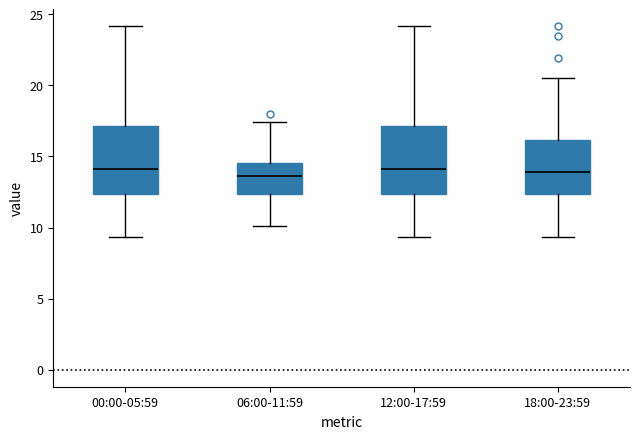

Reading left to right, transcribe this box plot: for each box, give where its median line is, the range the box spans, and where its two whiskers end, as read against the y-axis. The values are not printed on the chart, so give them approximately, as read against the axis.

00:00-05:59: median 14.0, box 12.5 to 17.0, whiskers 9.5 to 24.0
06:00-11:59: median 13.5, box 12.5 to 14.5, whiskers 10.0 to 17.5
12:00-17:59: median 14.0, box 12.5 to 17.0, whiskers 9.5 to 24.0
18:00-23:59: median 14.0, box 12.5 to 16.0, whiskers 9.5 to 20.5